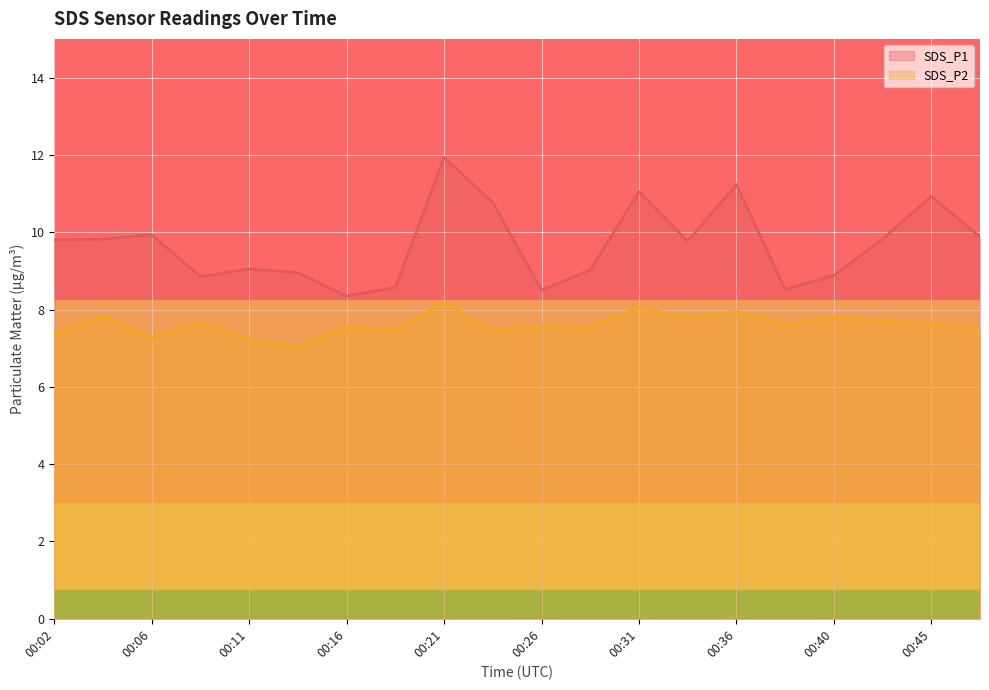

Which series has the largest total across all categories?

SDS_P1